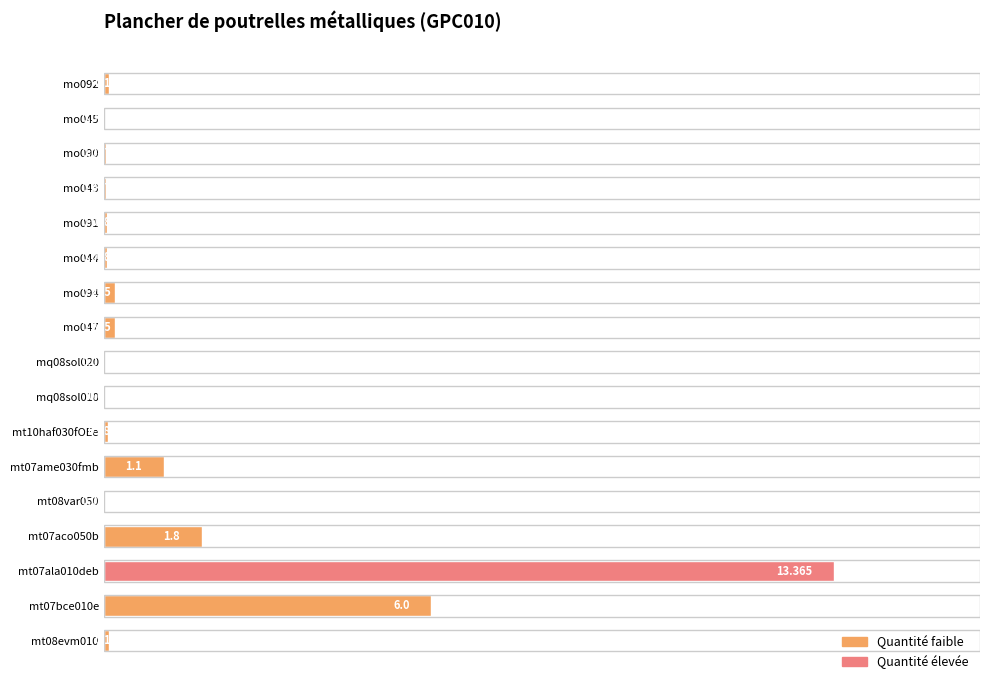

What is the minimum value shown in the chart?

0.1